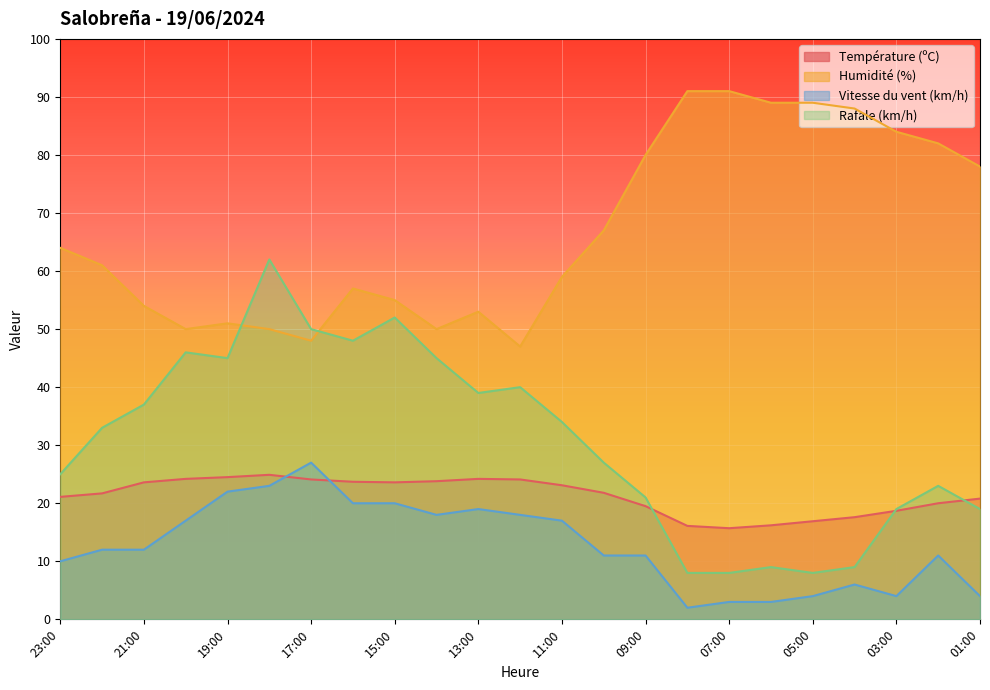

What is the label of the 6th point from the right?

06:00